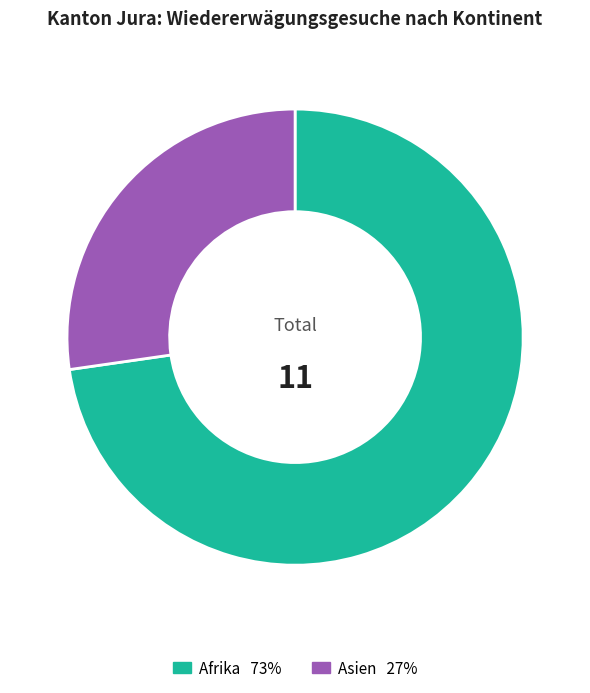

Count the number of slices in the pie.

2